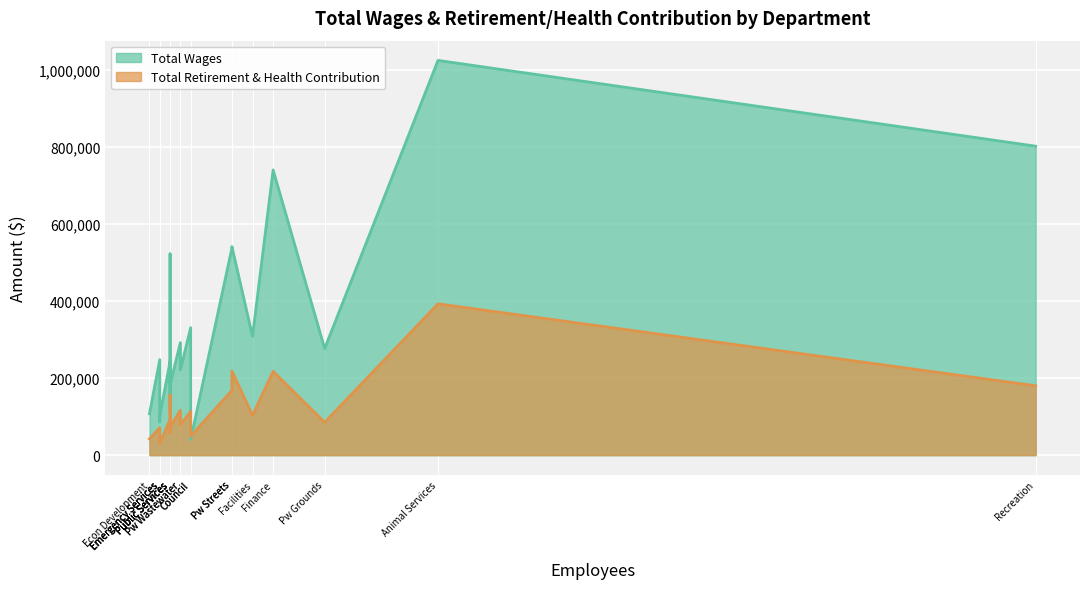

How many lines are shown in the chart?

2